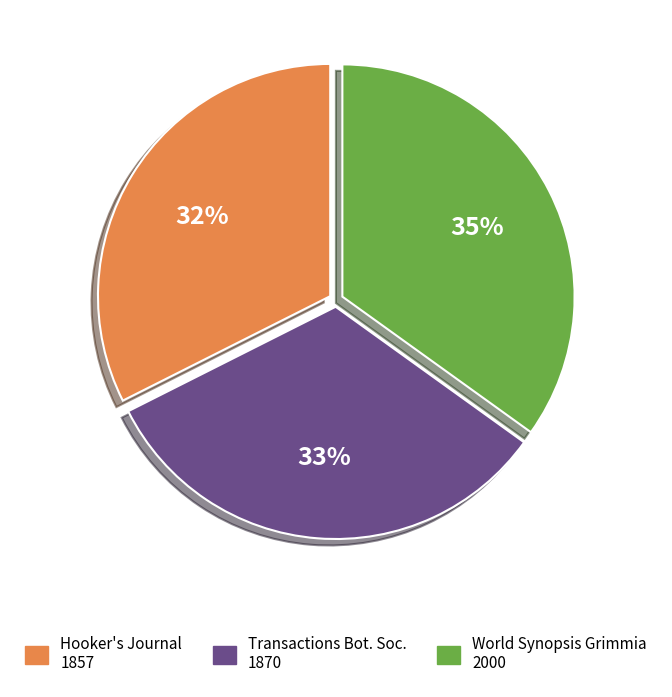

To the nearest percent, what is the average slice percentage?

33%